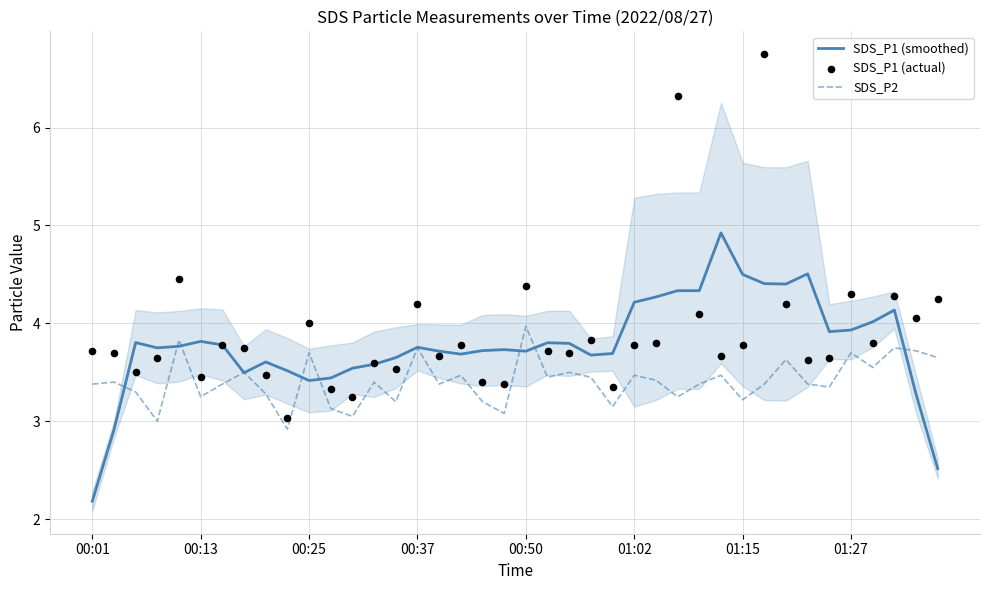

Which series reaches the minimum Y coordinate?

SDS_P1 (smoothed)